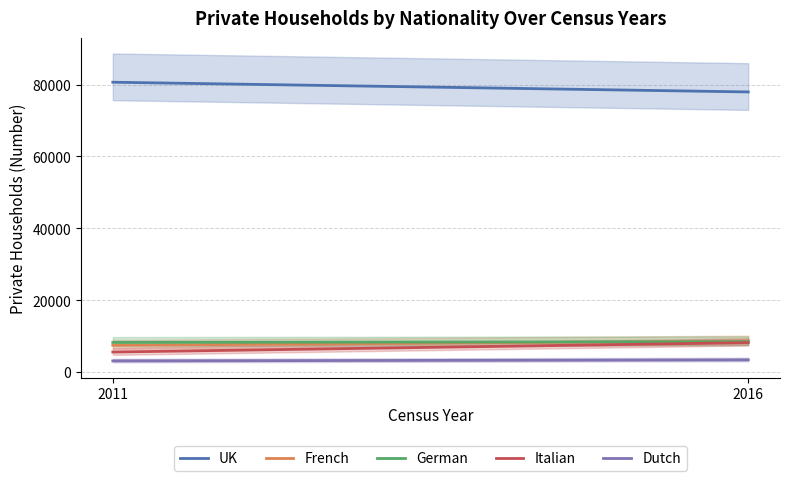

Does the chart have visible grid lines?

Yes